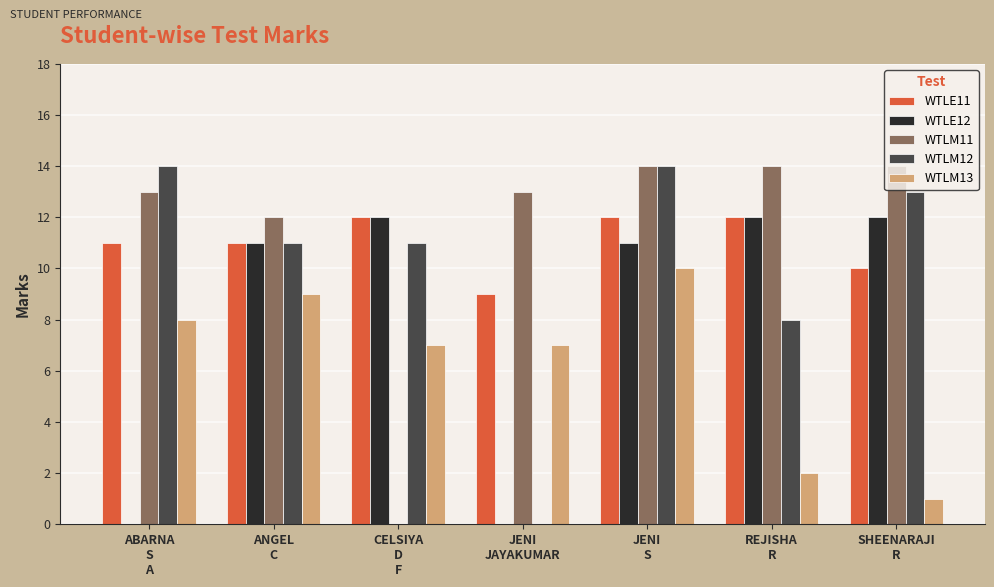

How many data points does each series have?

7